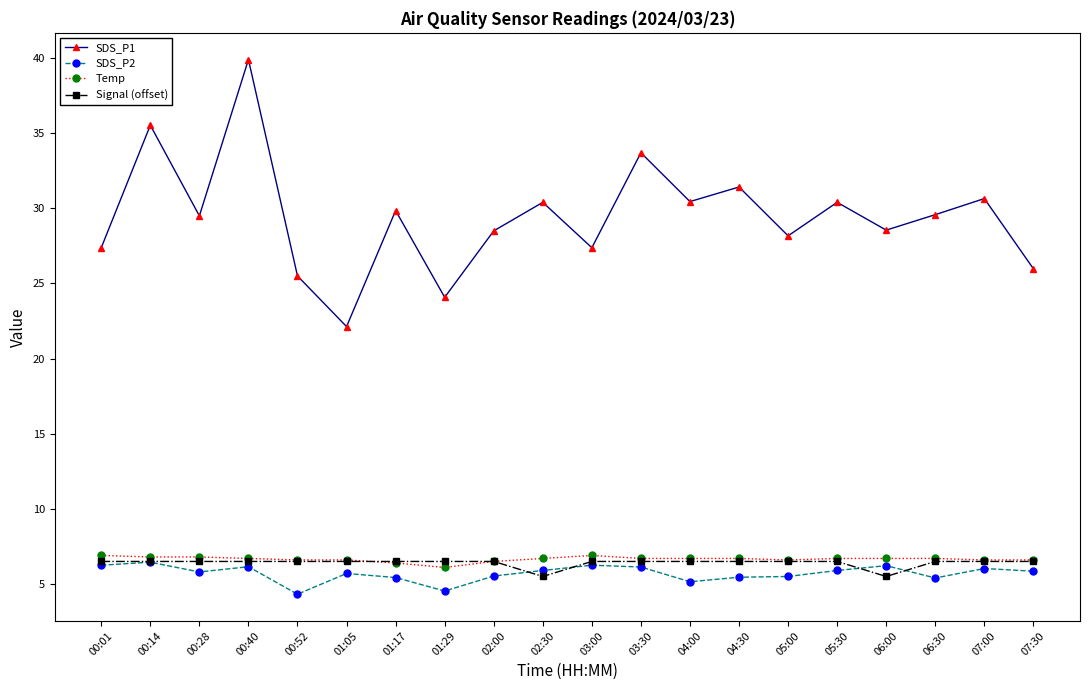

What is the total value across all series at 04:30?

50.1